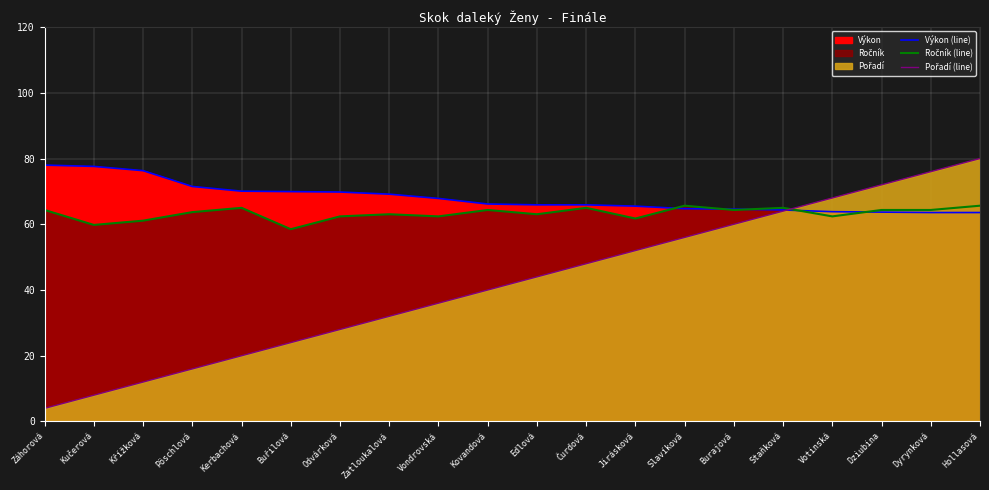

Which series changed the most between Kučerová and Vondrovská?

Pořadí (line)